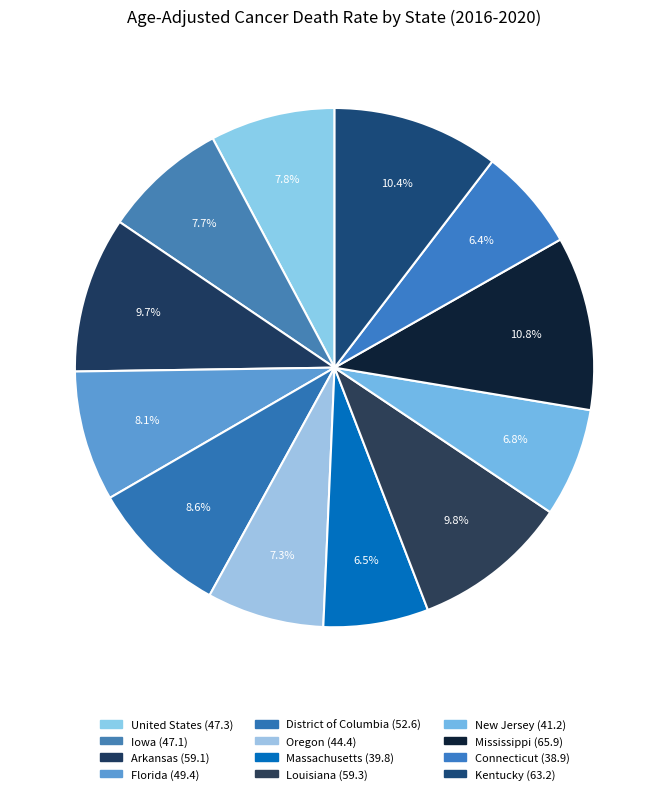

Combined, what portion of the pie is Florida and New Jersey?

14.9%